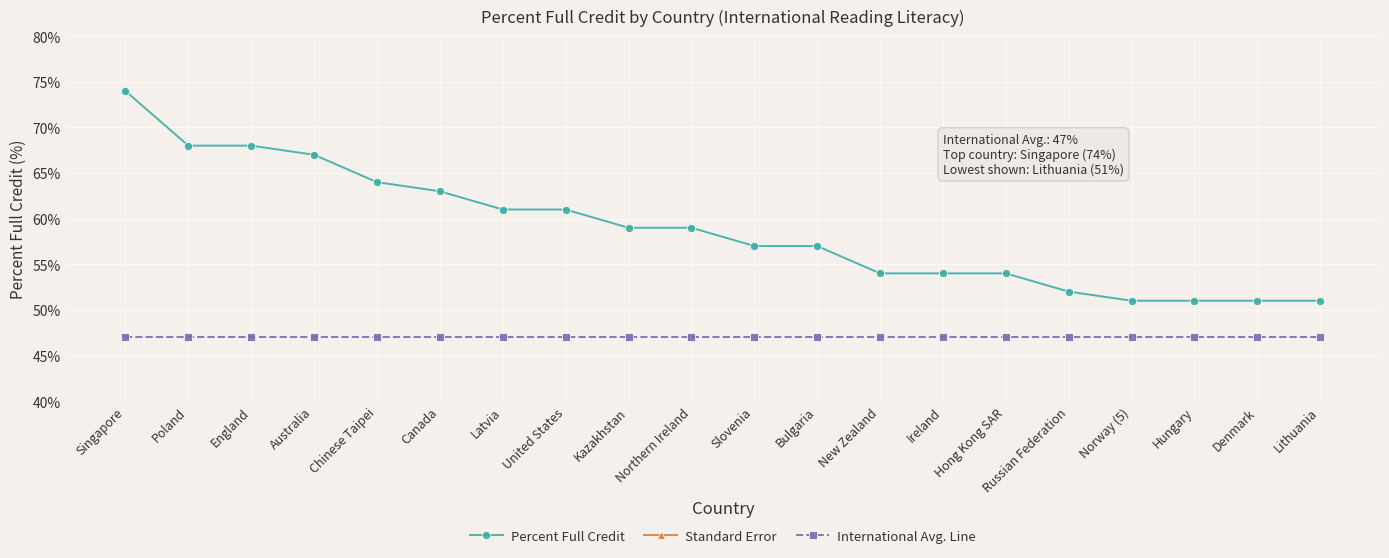

What is the minimum value for International Avg. Line?

47